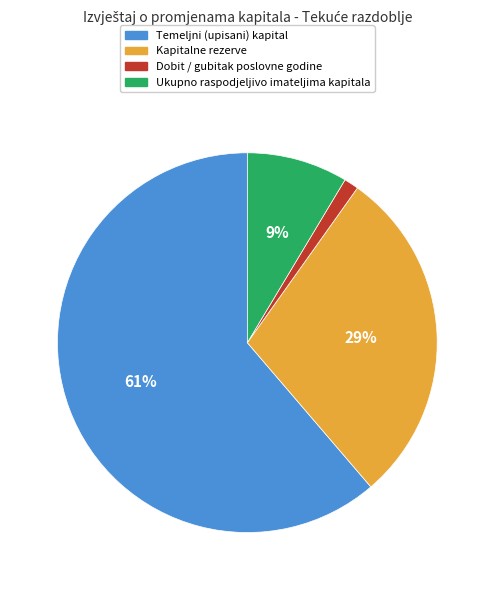

The Temeljni (upisani) kapital slice represents 72% of the pie. True or false?

False